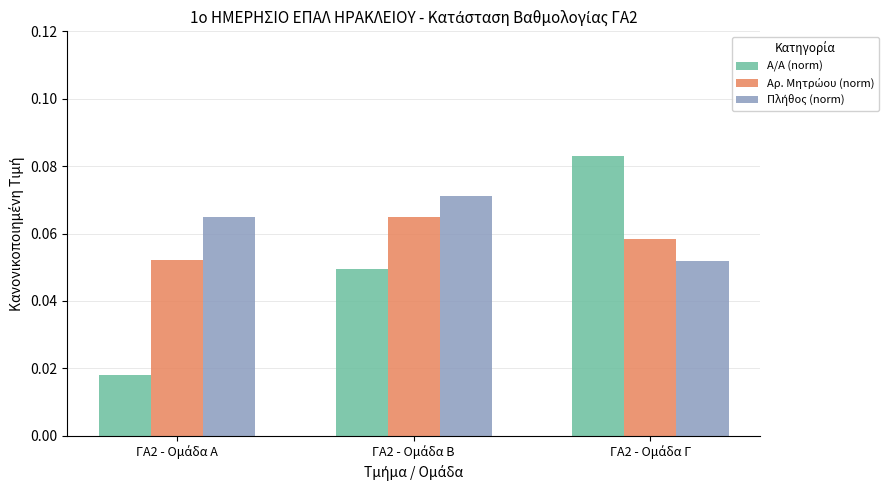

At how many categories does at least one series exceed 0?

3